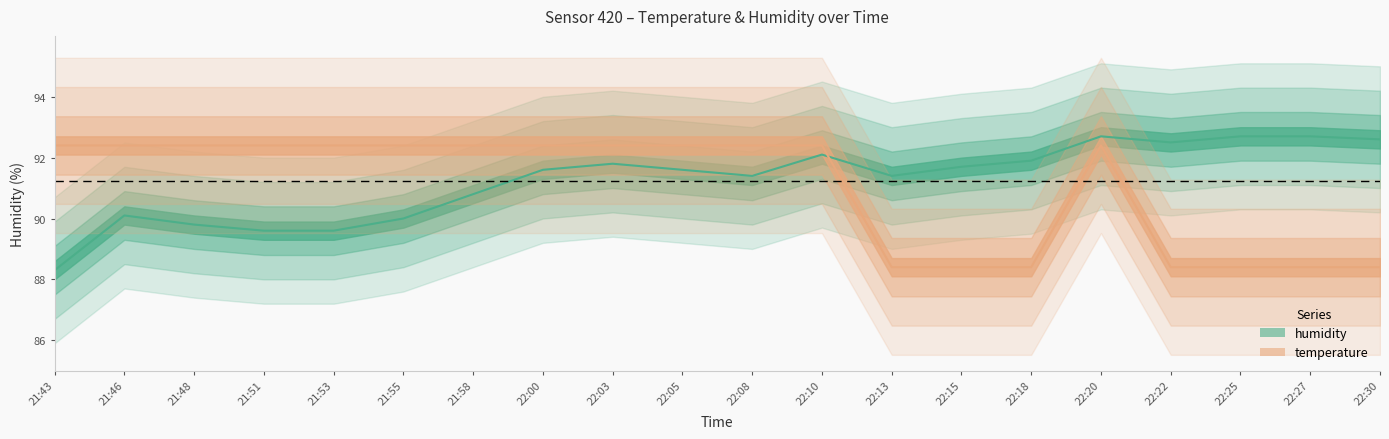

How many temperature values are between 88 and 92?

7